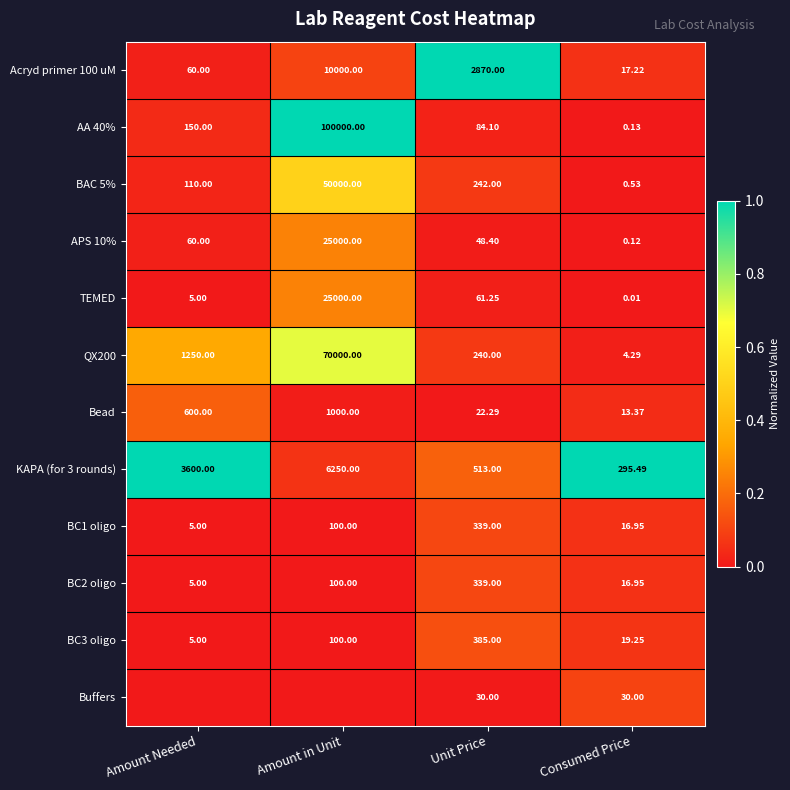

At which category is the sum across all series the highest?

Amount in Unit